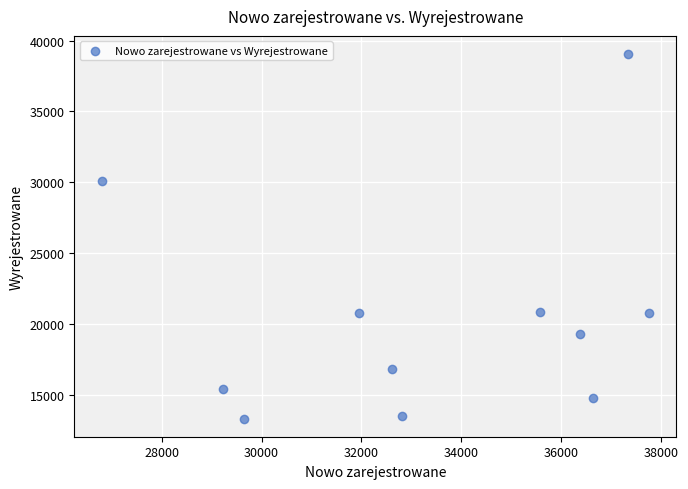

What is the range of X values (max minus min)?

10967